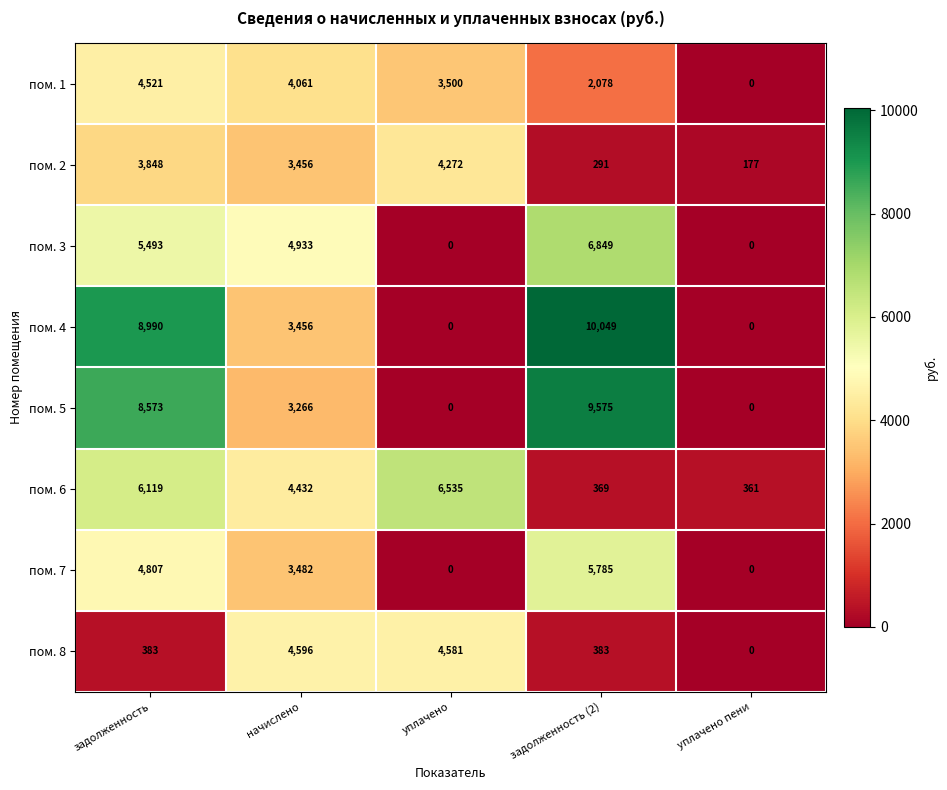

How many distinct data groups are displayed?

8